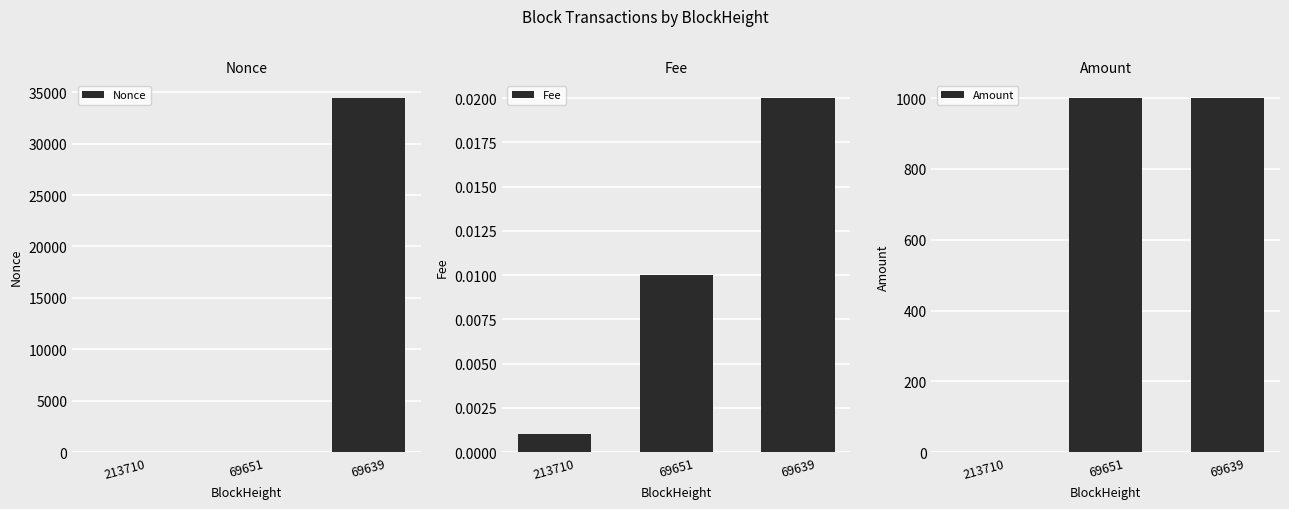

Is the value of Amount at 69639 greater than the value of Nonce at 69639?

No